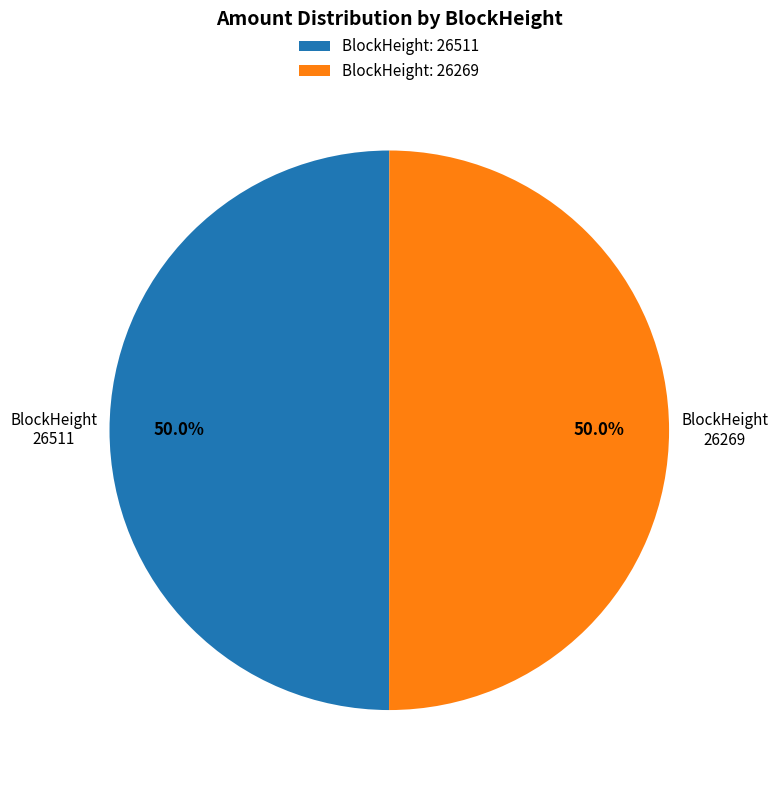

What is the ratio of the value at BlockHeight 26511 to the value at BlockHeight 26269?

1.0